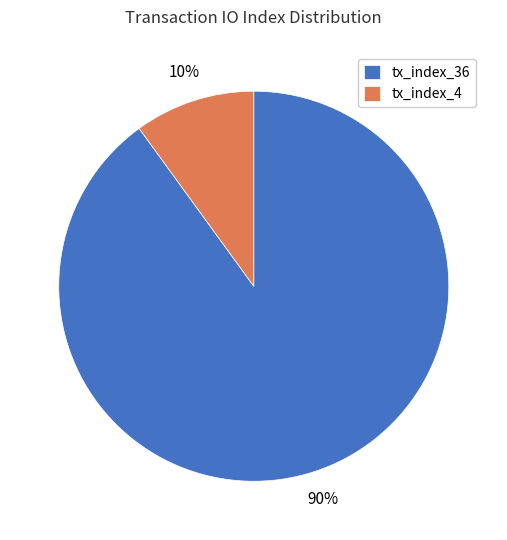

The tx_index_36 slice represents 90% of the pie. True or false?

True